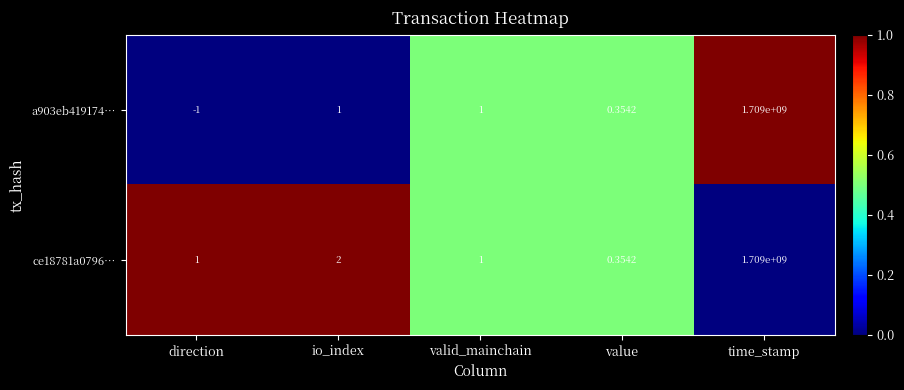

At which label does a903eb419174… reach its peak?

time_stamp